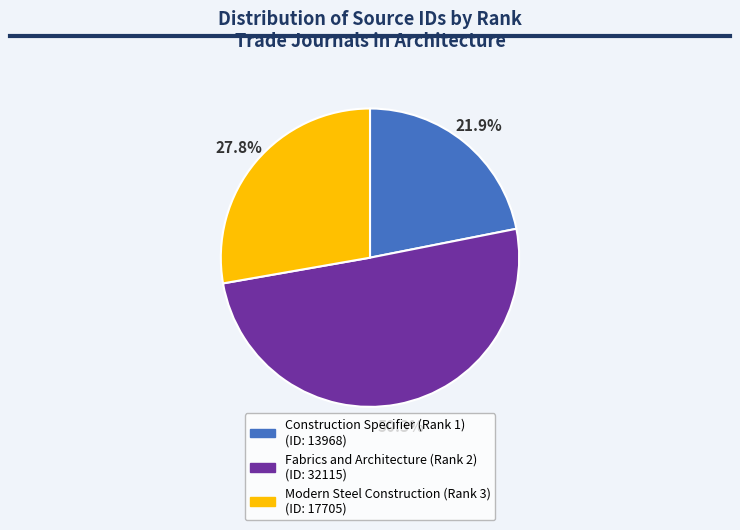

Rank the categories by value from lowest to highest.

Construction Specifier (Rank 1), Modern Steel Construction (Rank 3), Fabrics and Architecture (Rank 2)